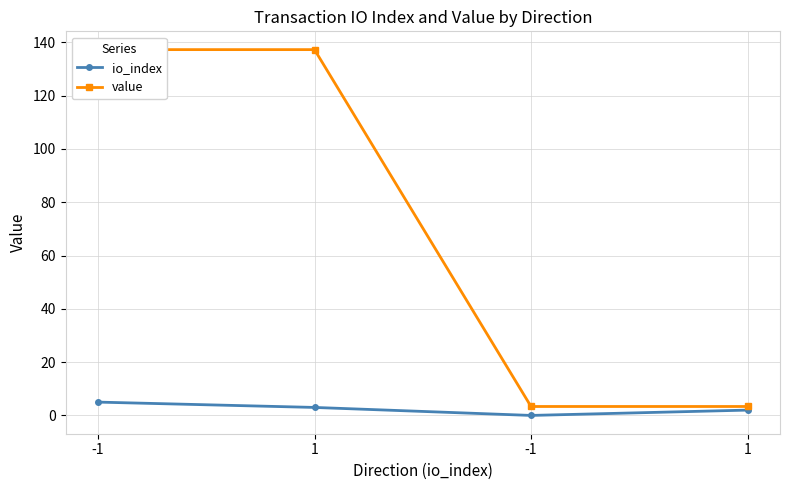

True or false: io_index and value intersect in this chart.

False